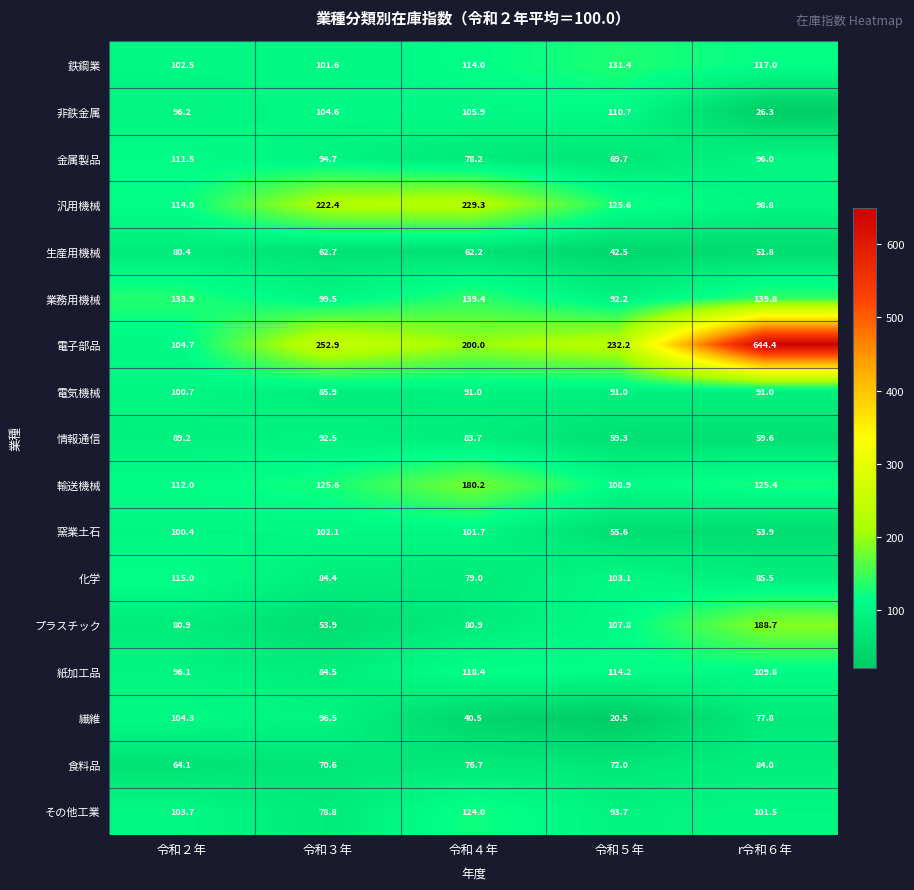

The 汎用機械 series shows 98.8 at r令和６年. True or false?

True